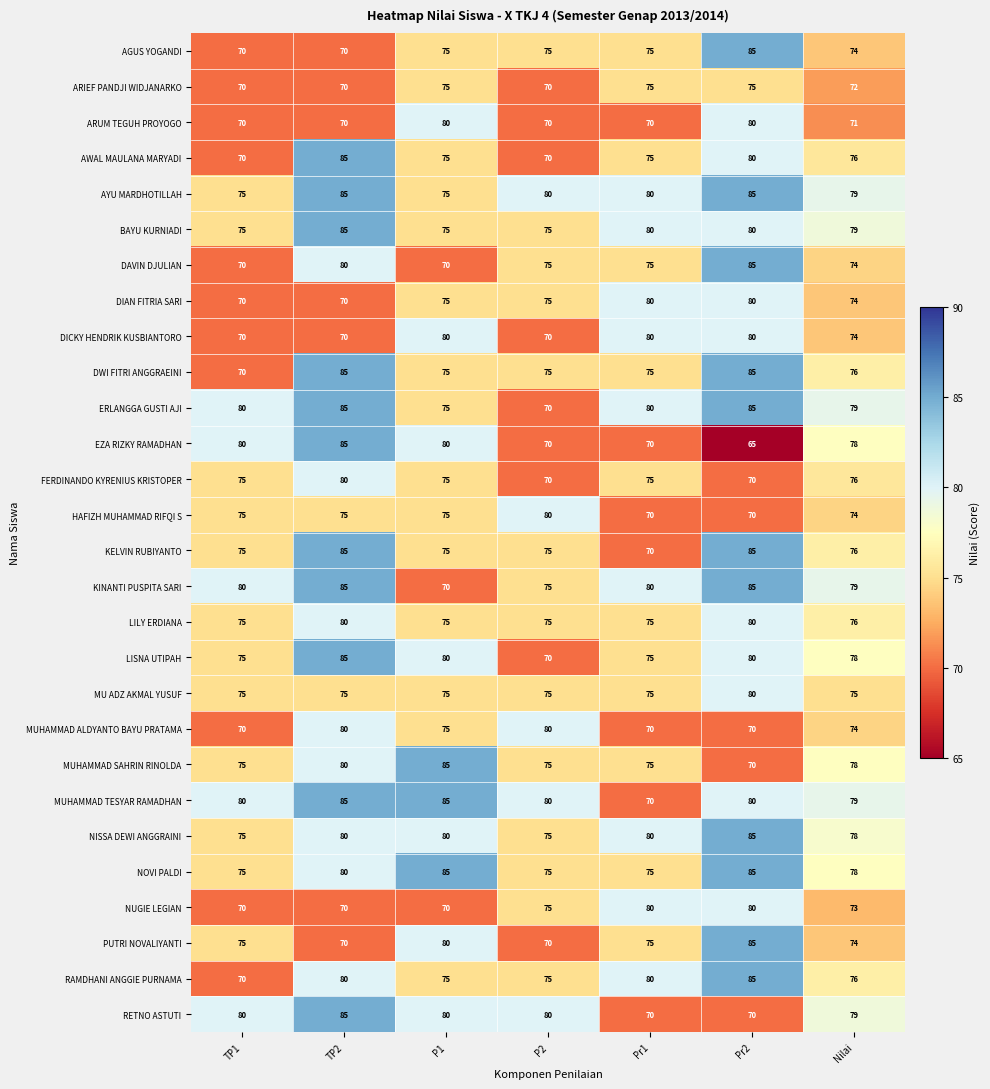

What is the difference between the maximum and second lowest values in the NISSA DEWI ANGGRAINI series?

10